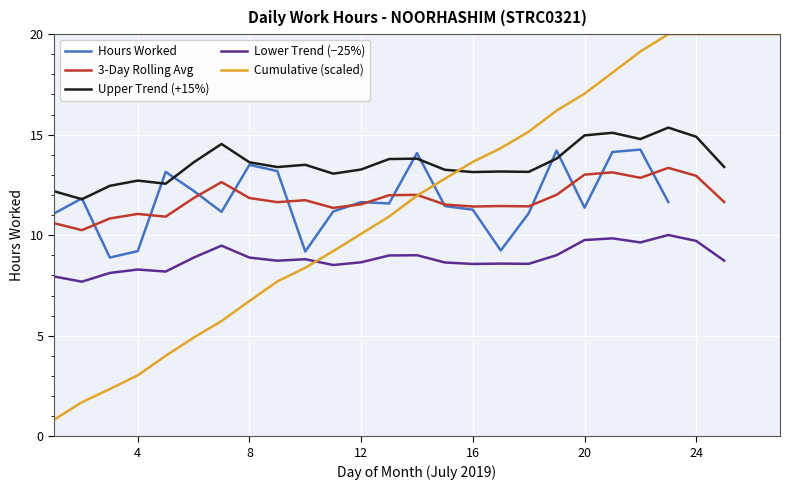

What are all the series names shown in the legend?

Hours Worked, 3-Day Rolling Avg, Upper Trend (+15%), Lower Trend (−25%), Cumulative (scaled)